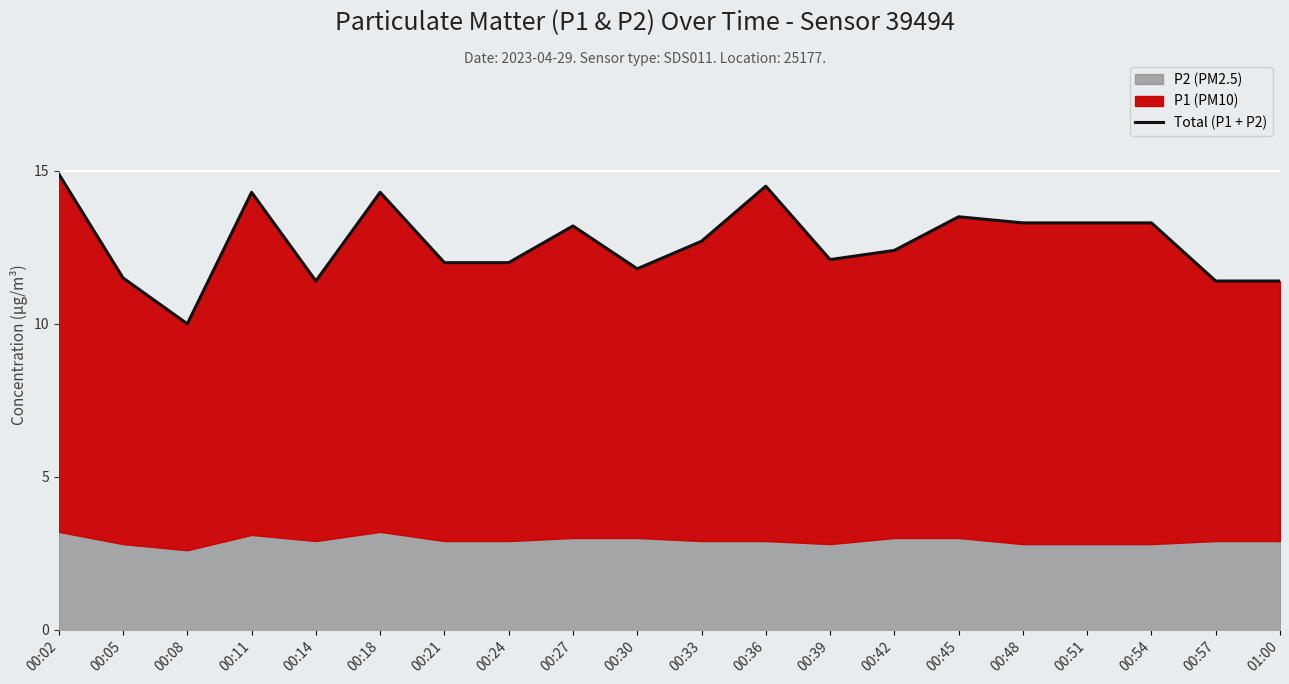

Reading left to right, extract all data points from this chart.

00:02=14.9	00:05=11.5	00:08=10.0	00:11=14.3	00:14=11.4	00:18=14.3	00:21=12.0	00:24=12.0	00:27=13.2	00:30=11.8	00:33=12.7	00:36=14.5	00:39=12.1	00:42=12.4	00:45=13.5	00:48=13.3	00:51=13.3	00:54=13.3	00:57=11.4	01:00=11.4